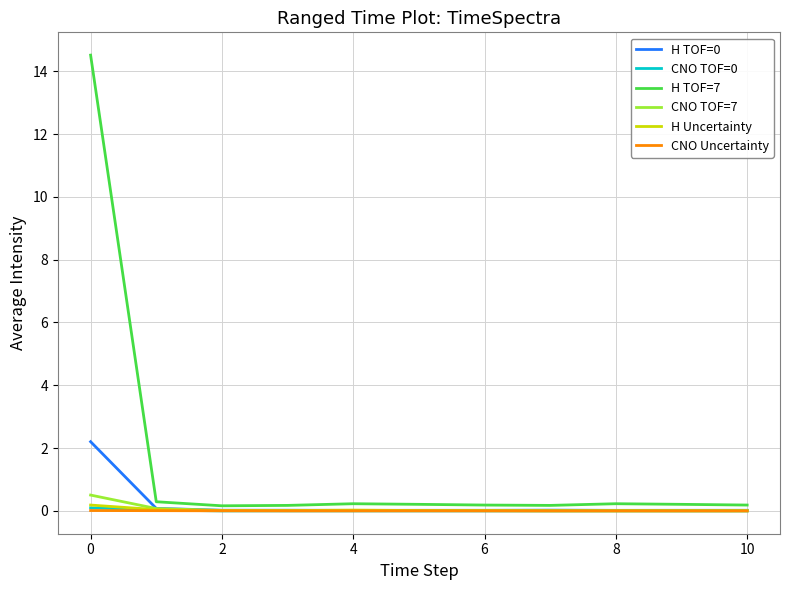

True or false: CNO TOF=0 has more than 0 points higher than both neighbors.

True